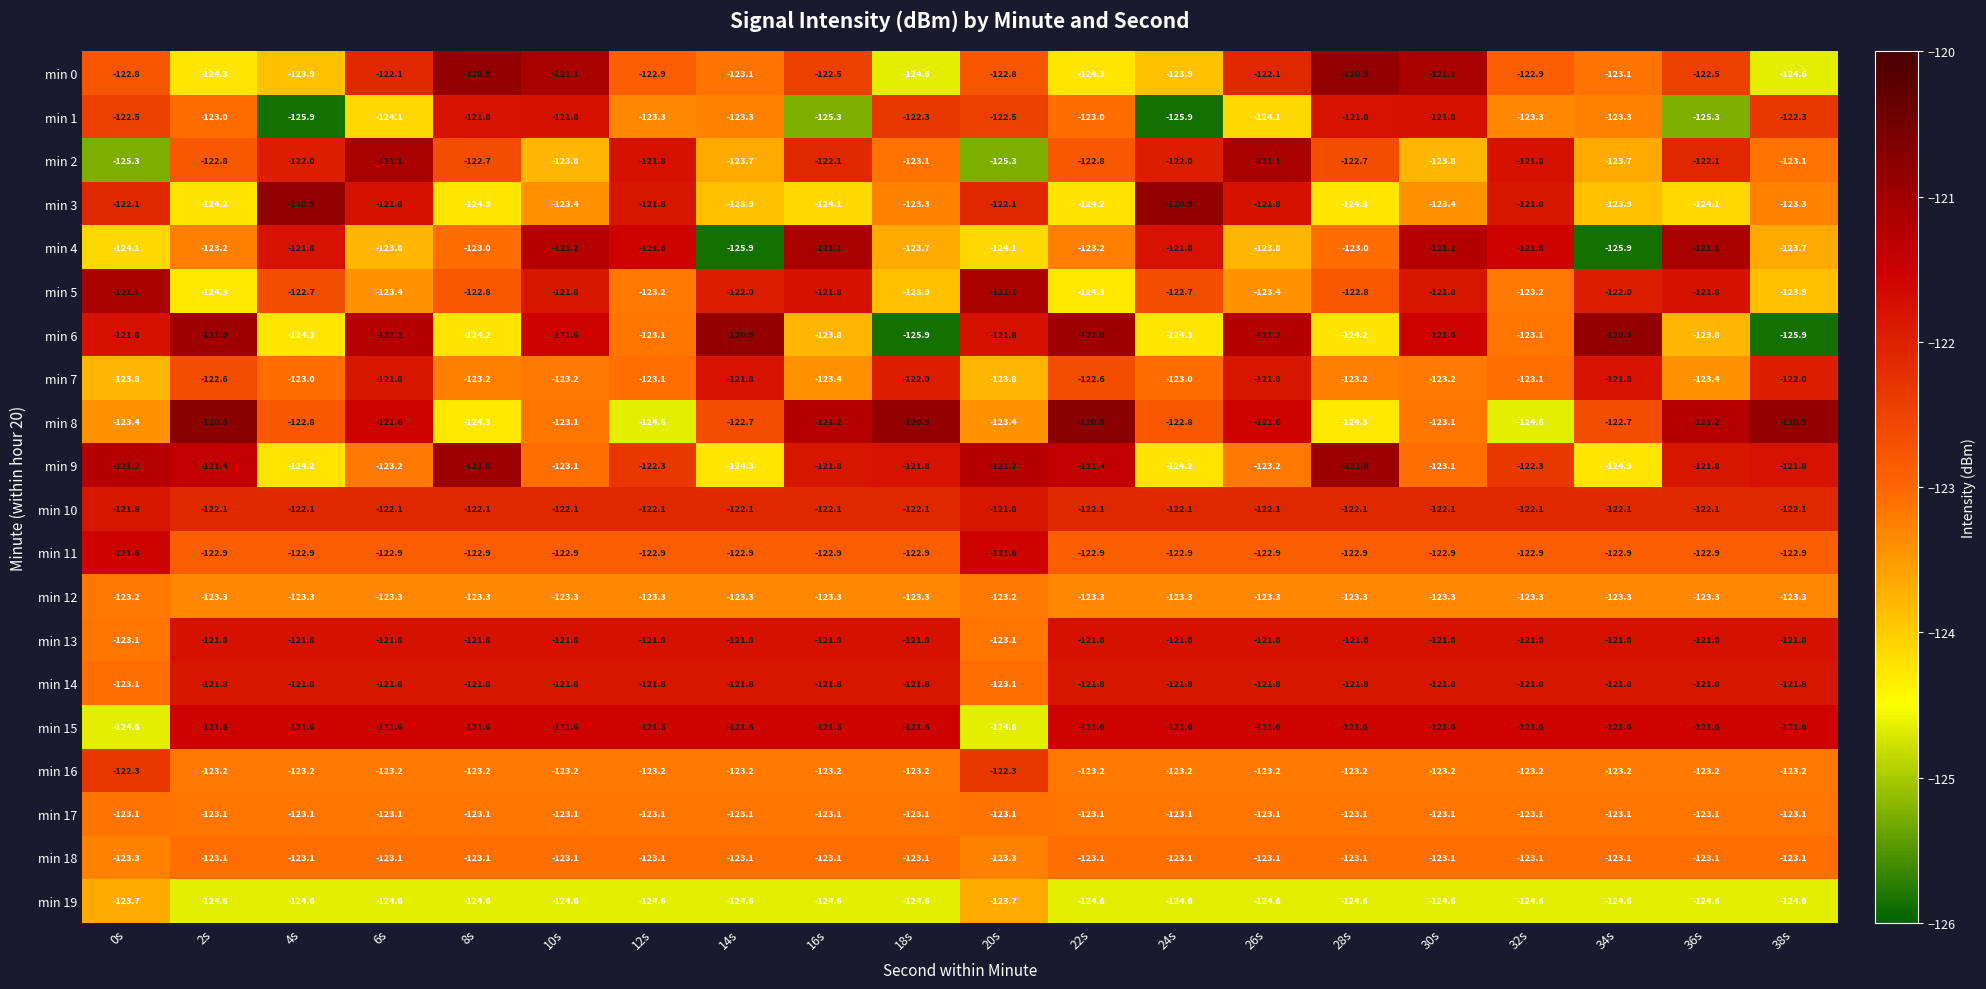

The value of min 8 at 38s is -120.9. True or false?

True